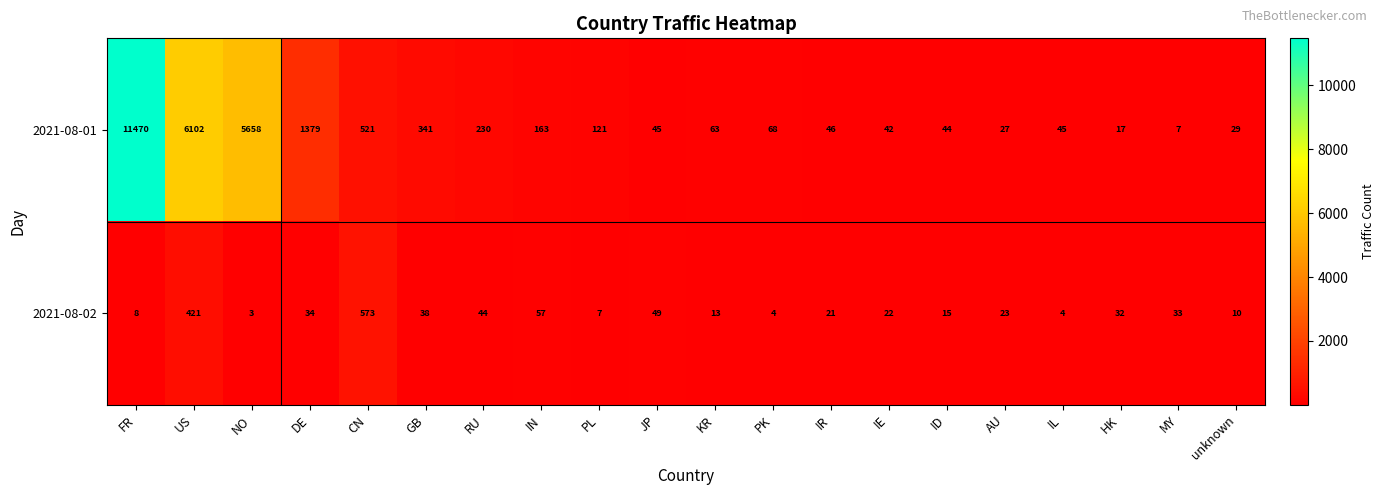

What is the spread (max minus min) of values at IN?

106